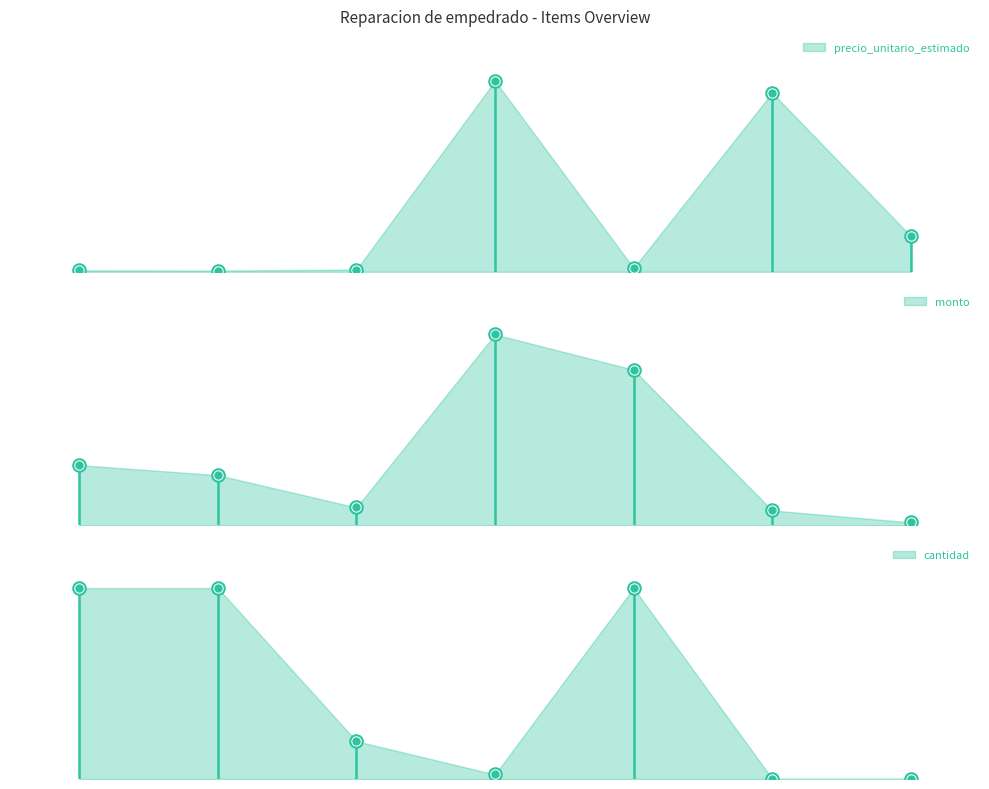

At 3, list the series in order from smallest to largest.

cantidad, precio_unitario_estimado, monto